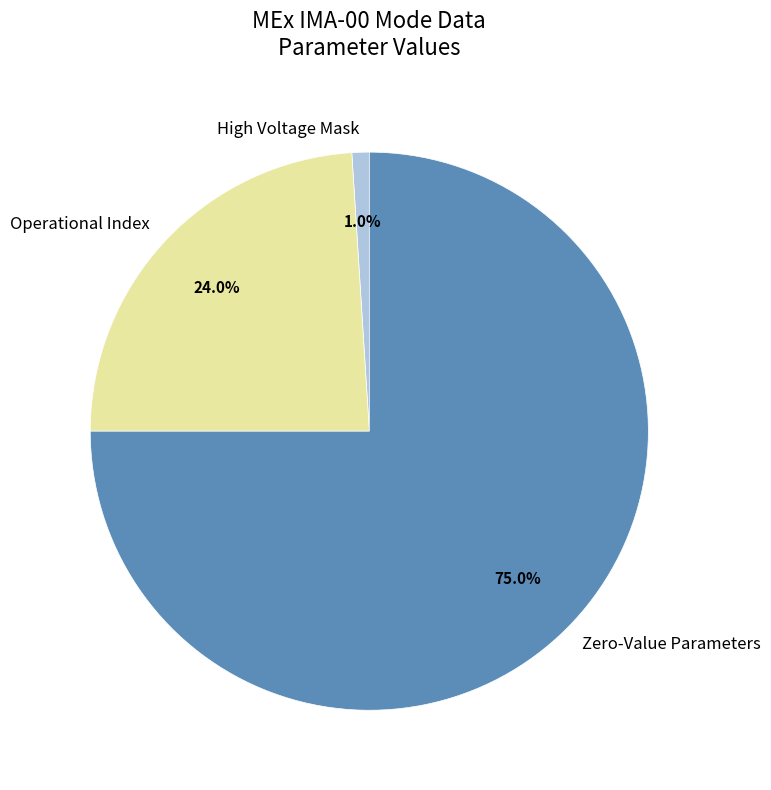

What is the majority slice?

Zero-Value Parameters